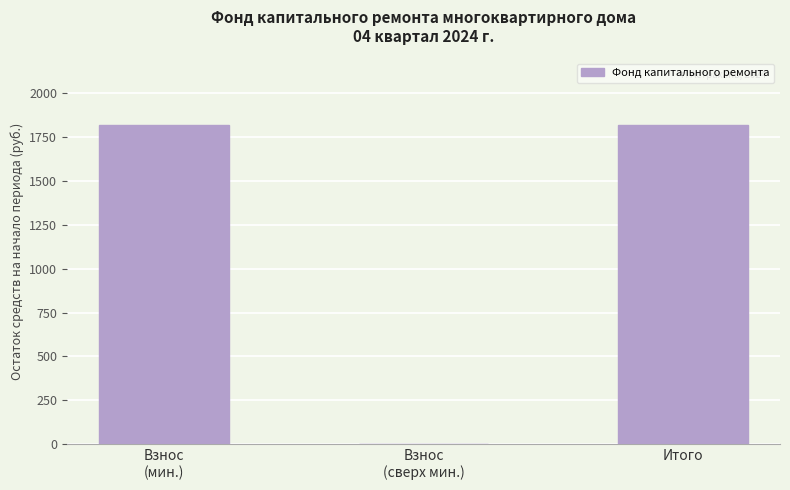

What is the greatest value displayed?

1818.7